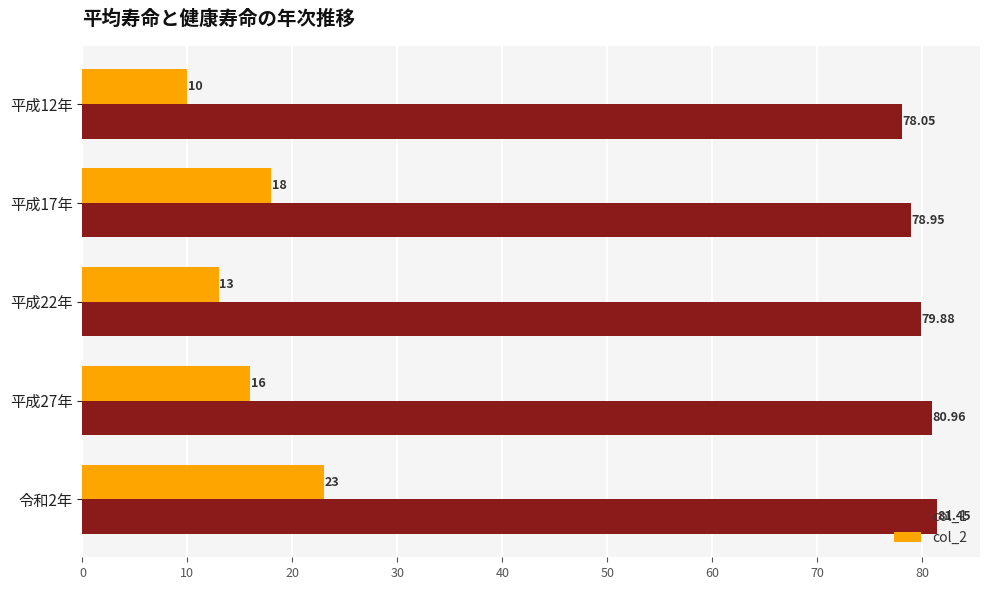

What are all the series names shown in the legend?

col_1, col_2